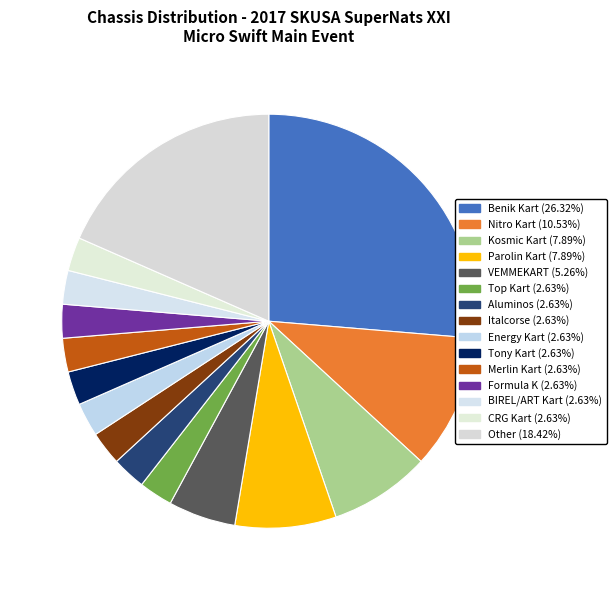

Which slice is the largest?

Benik Kart